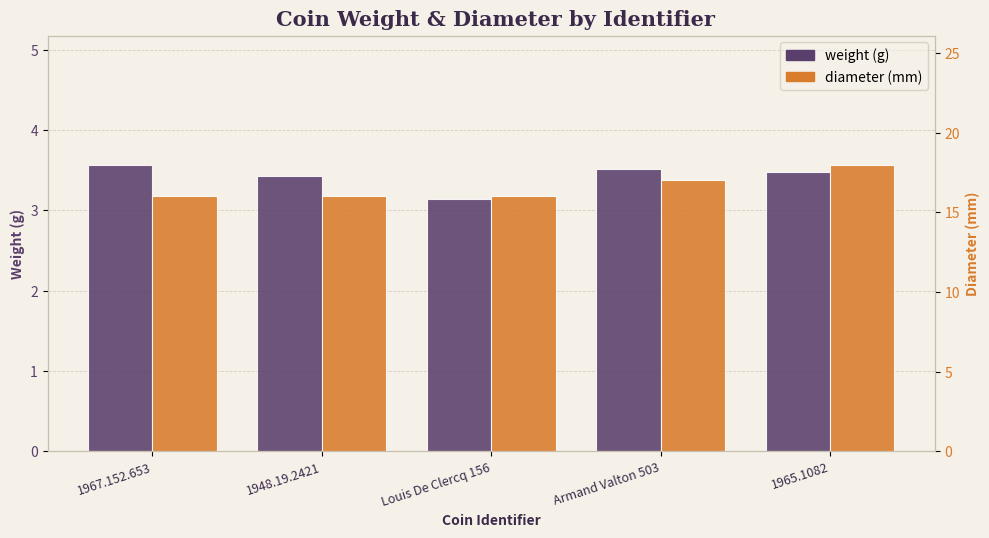

What is the total value across all series at 1967.152.653?

19.6